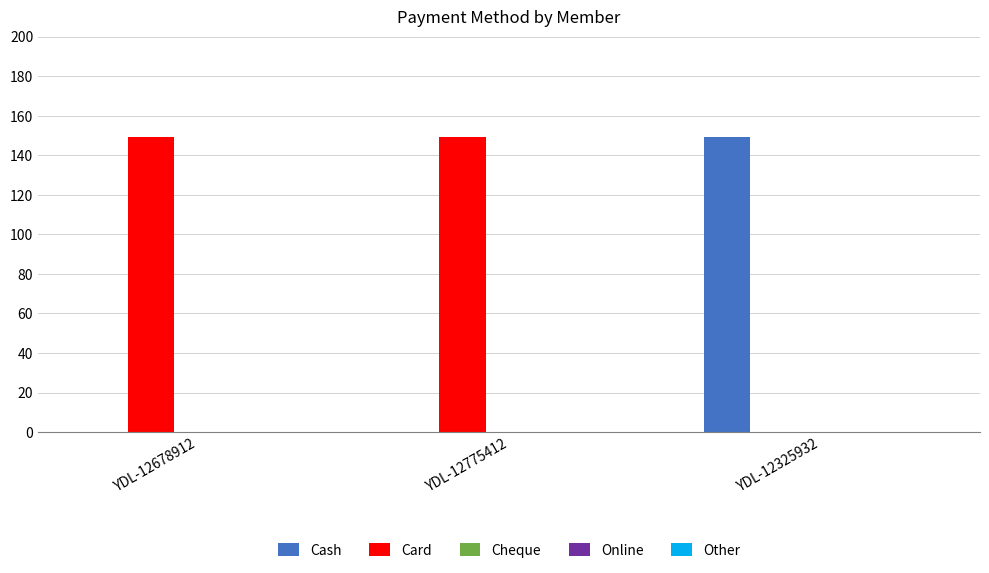

How many groups of bars are there?

3